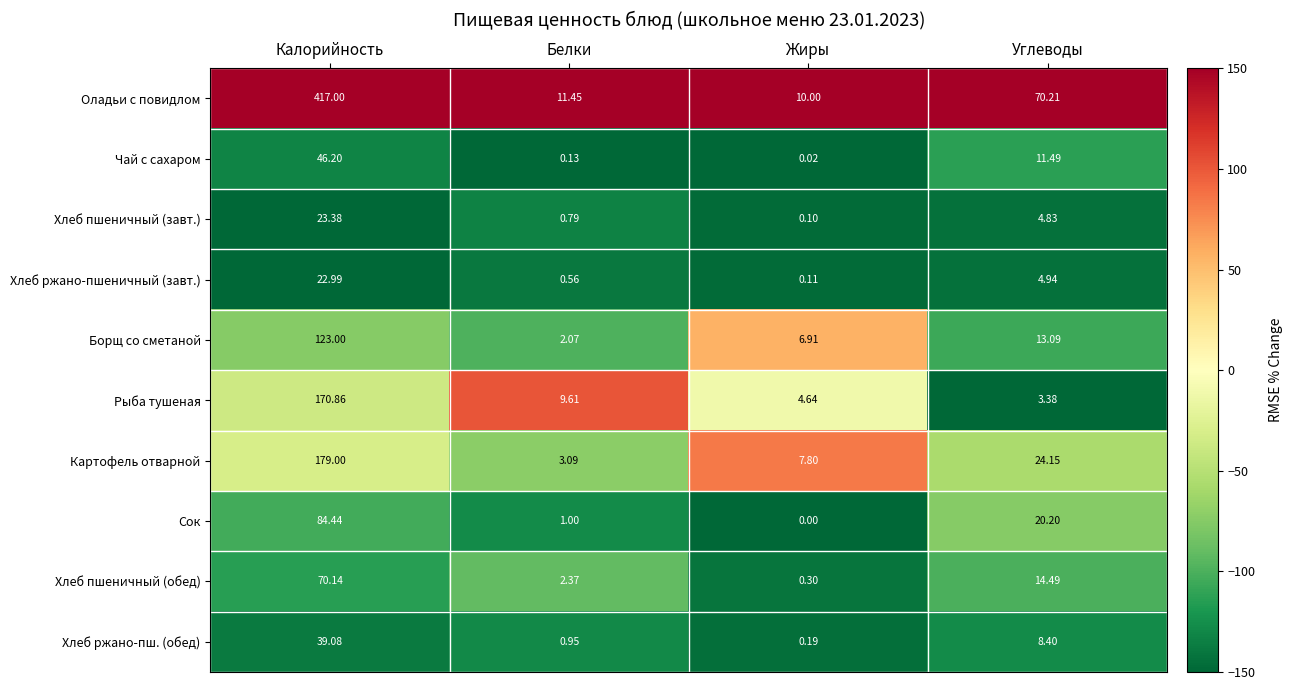

At which category is the sum across all series the highest?

Калорийность